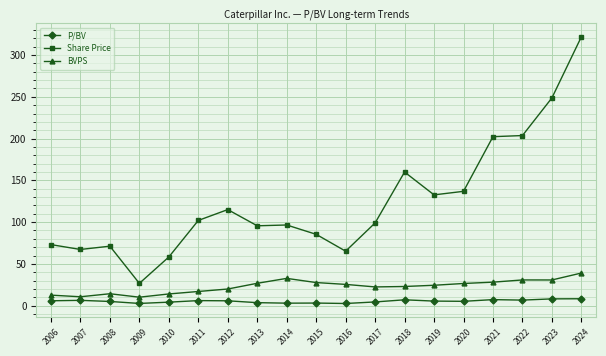

Is it true that Share Price equals 85.4 at 2015?

True